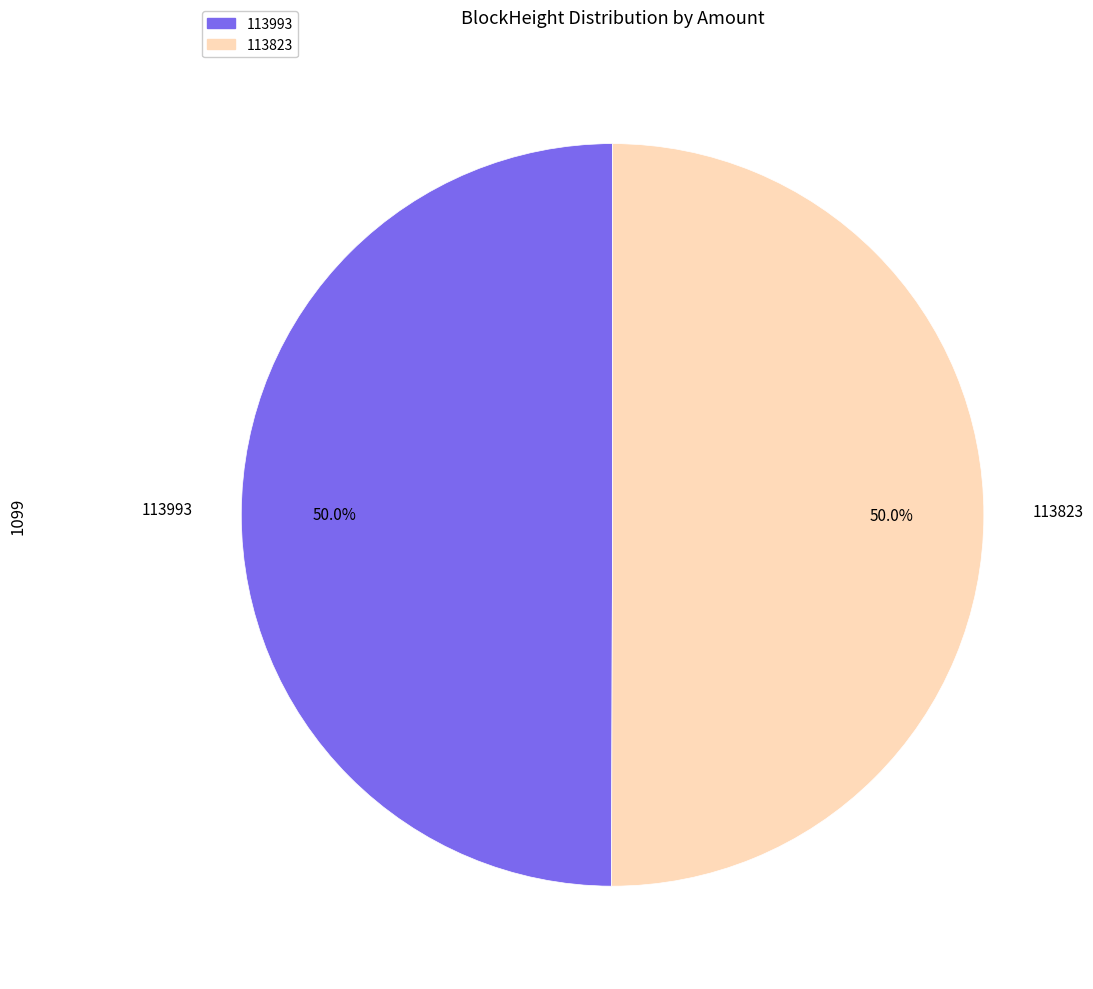

Approximately how many times larger is the value at 113993 compared to 113823?

1.0